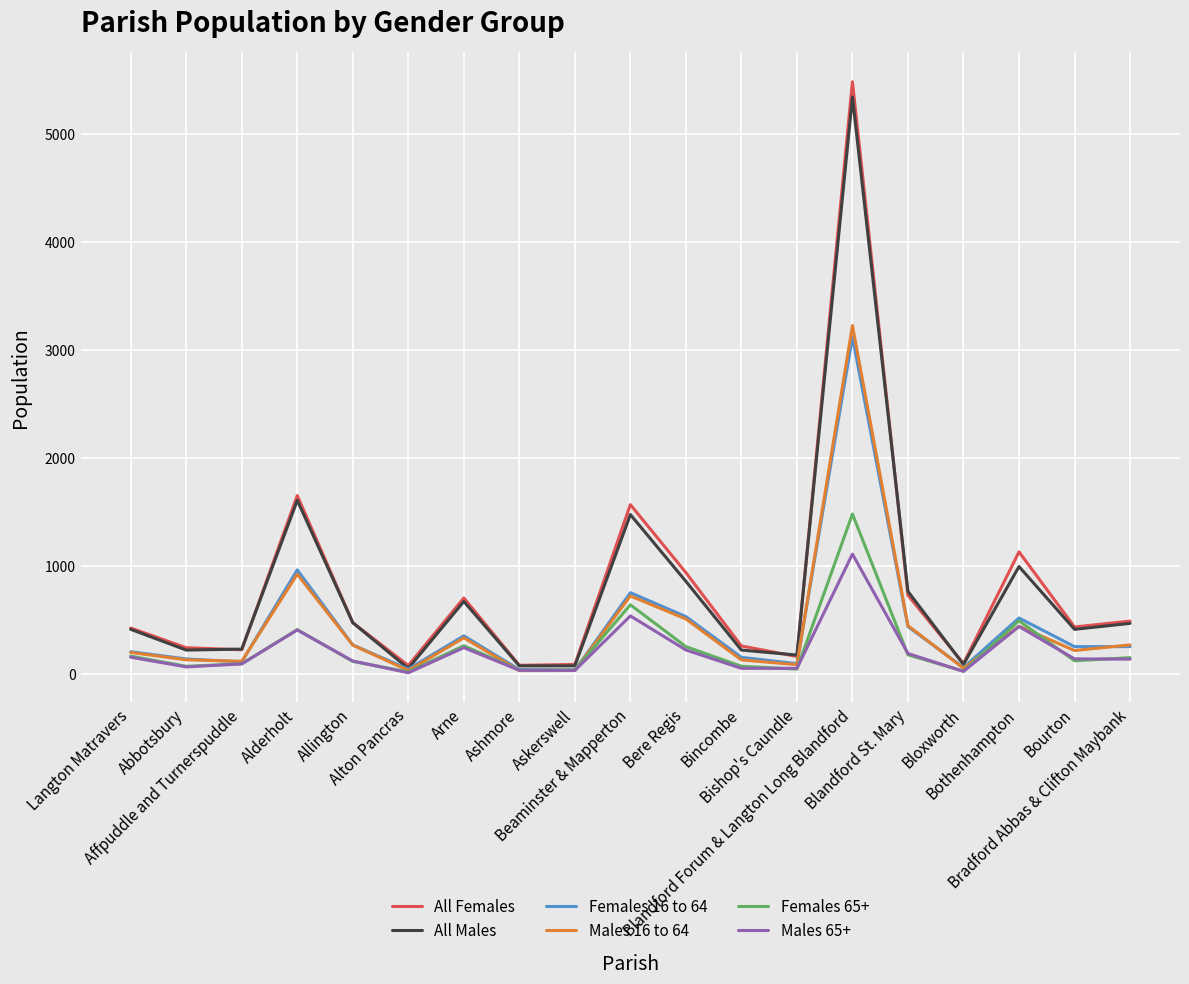

What is the greatest value displayed?

5482